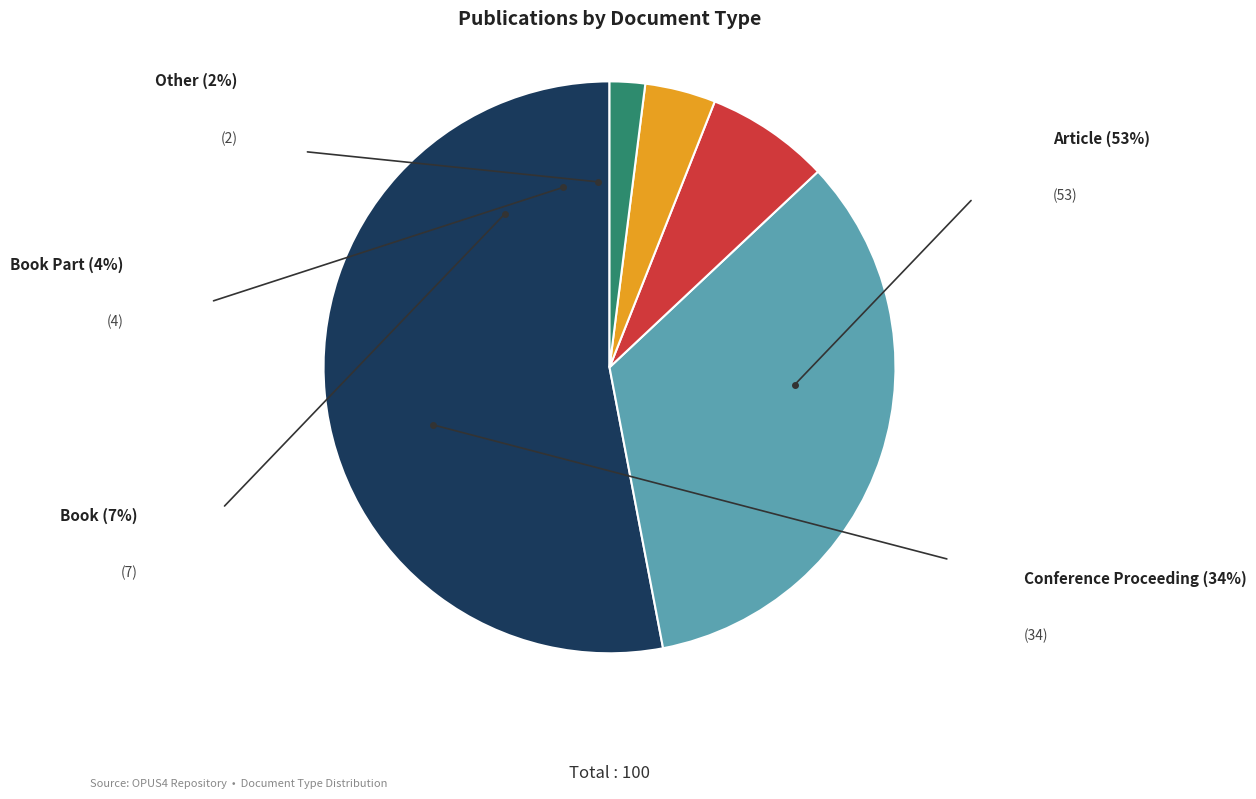

Count the number of slices in the pie.

5